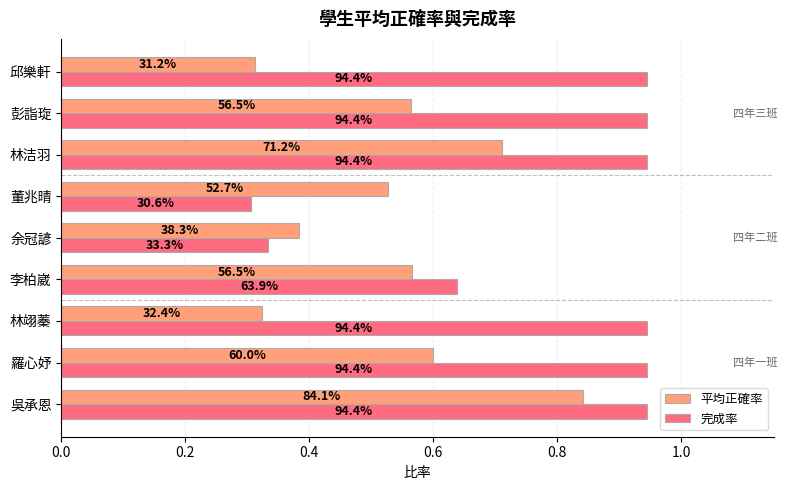

What are all the series names shown in the legend?

平均正確率, 完成率